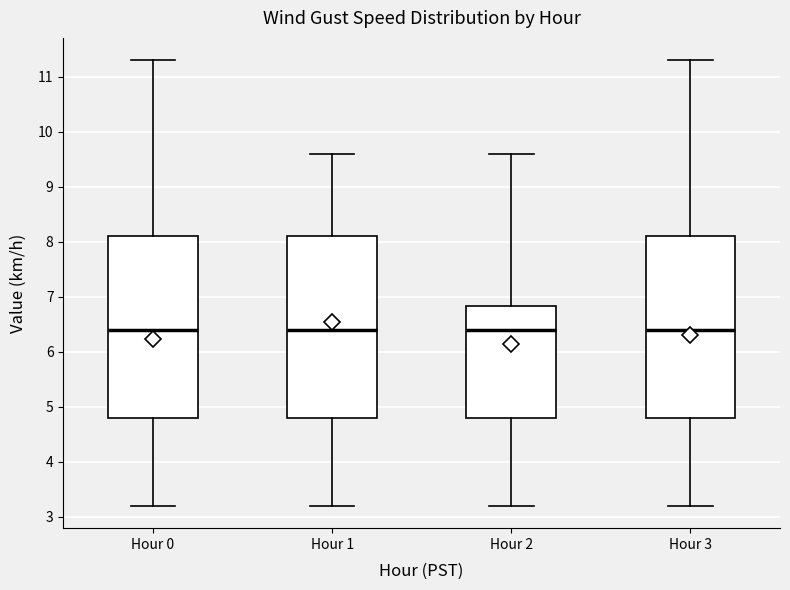

Reading left to right, read every box against the y-axis: the position of its median line, the range the box covers, and the ends of its whiskers. The values are not printed on the chart, so give them approximately, as read against the axis.

Hour 0: median 6.4, box 4.8 to 8.1, whiskers 3.2 to 11.3
Hour 1: median 6.4, box 4.8 to 8.1, whiskers 3.2 to 9.6
Hour 2: median 6.4, box 4.8 to 6.8, whiskers 3.2 to 9.6
Hour 3: median 6.4, box 4.8 to 8.1, whiskers 3.2 to 11.3